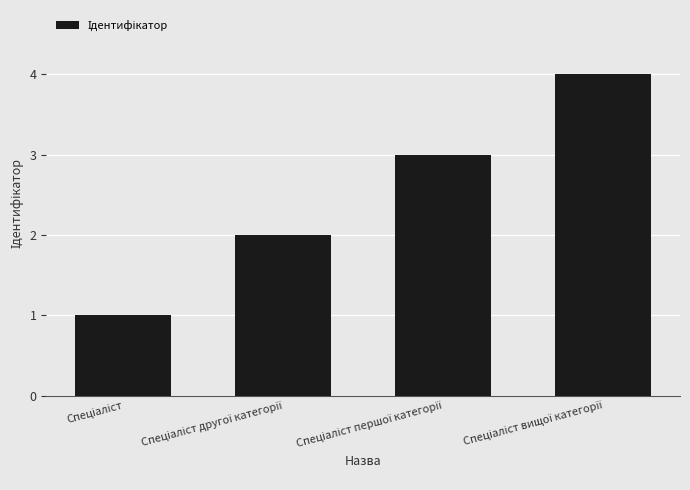

Are the bars grouped side by side (vs. stacked)?

No